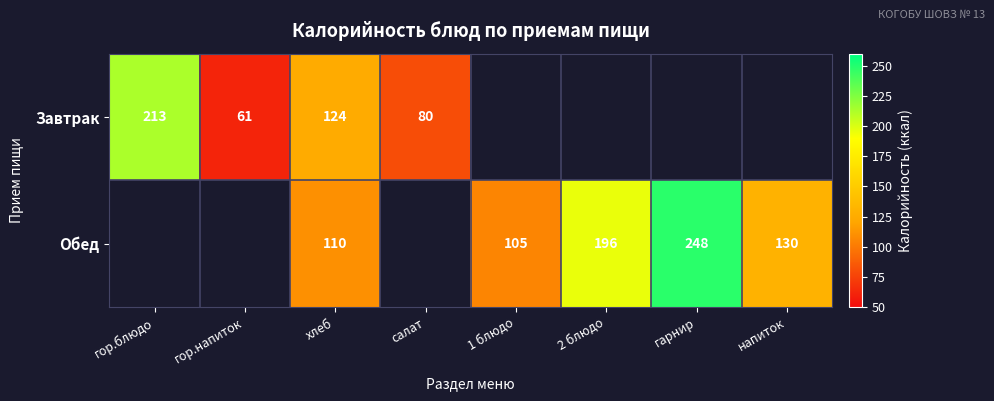

True or false: Обед has a value of 352 at гарнир.

False